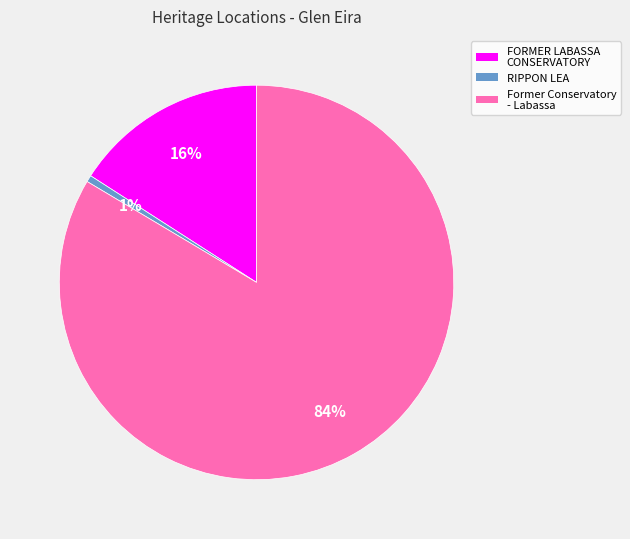

Which category has the biggest portion of the pie?

Former Conservatory - Labassa